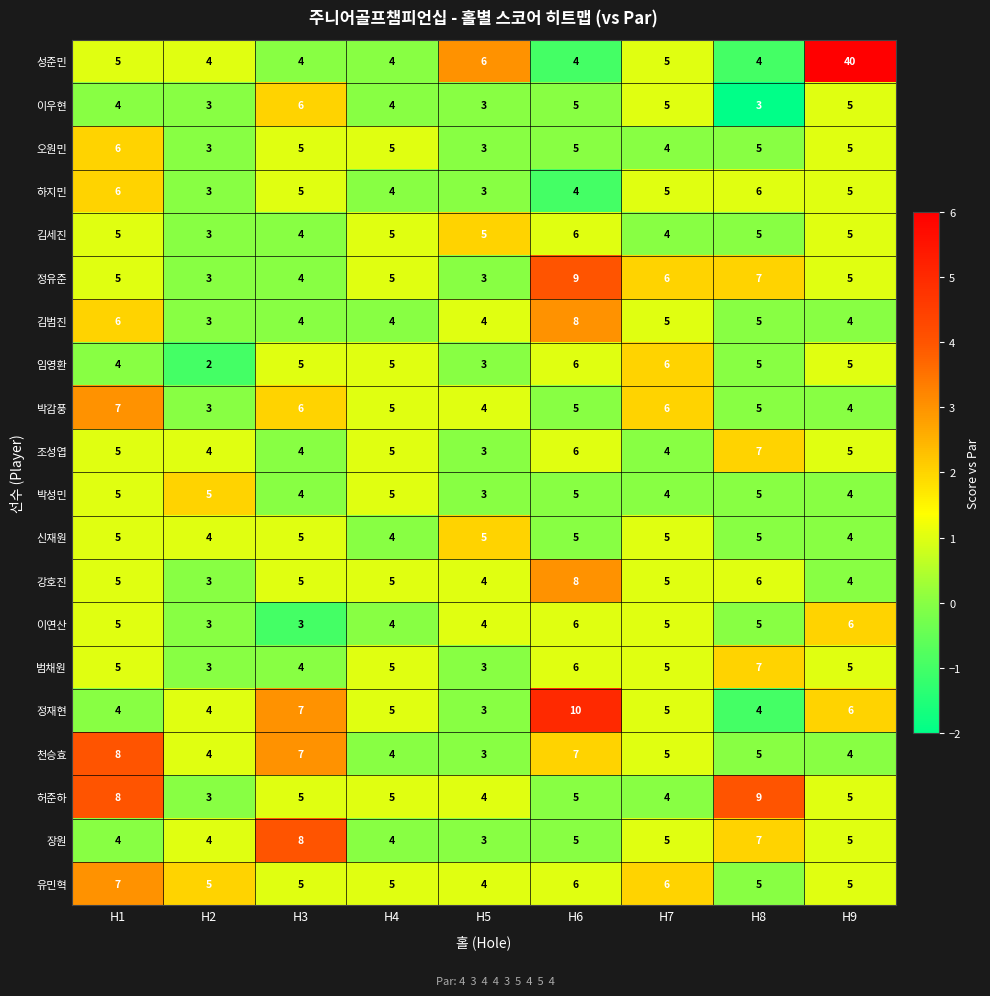

At which category is the sum across all series the highest?

H9